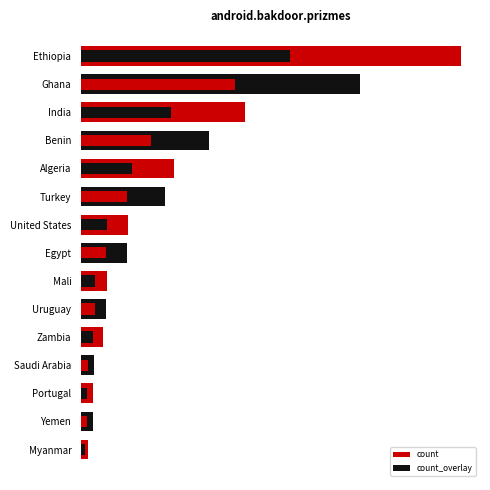

How many values in the count_overlay series are below 168?

7